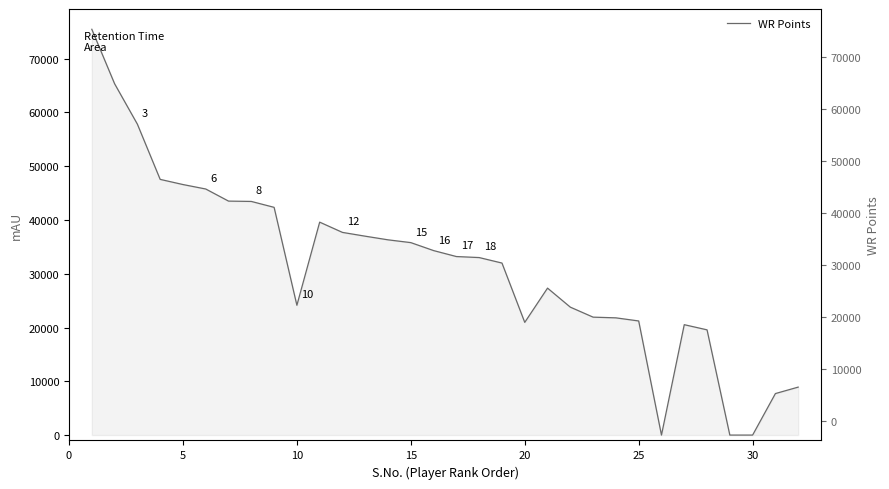

How many data points does each series have?

32